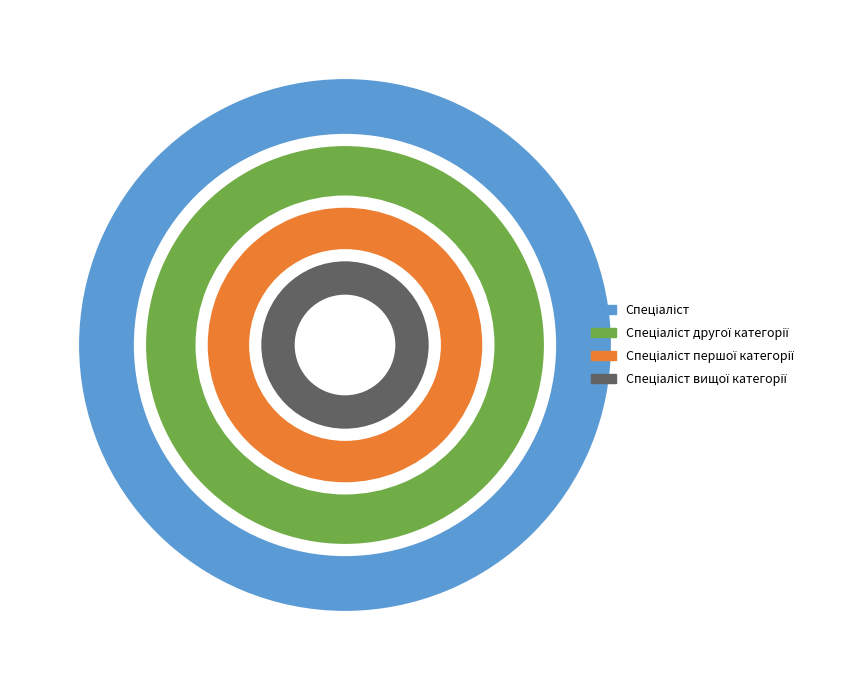

Is the sum of Спеціаліст другої категорії and Спеціаліст першої категорії greater than half?

No